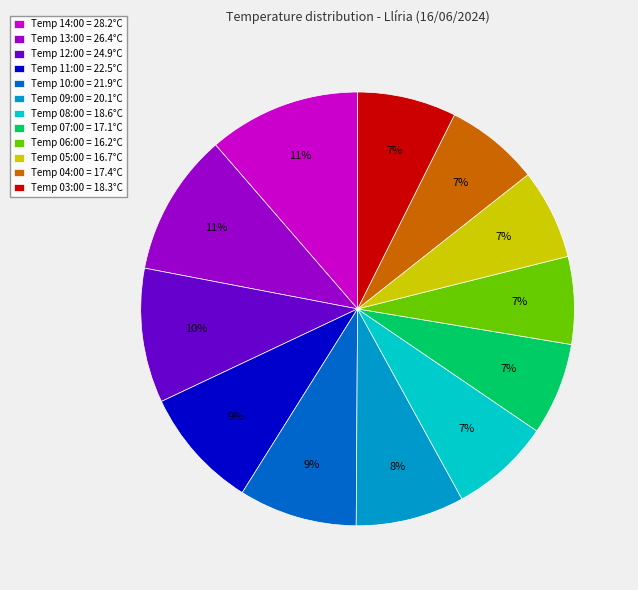

How many segments does this pie chart have?

12